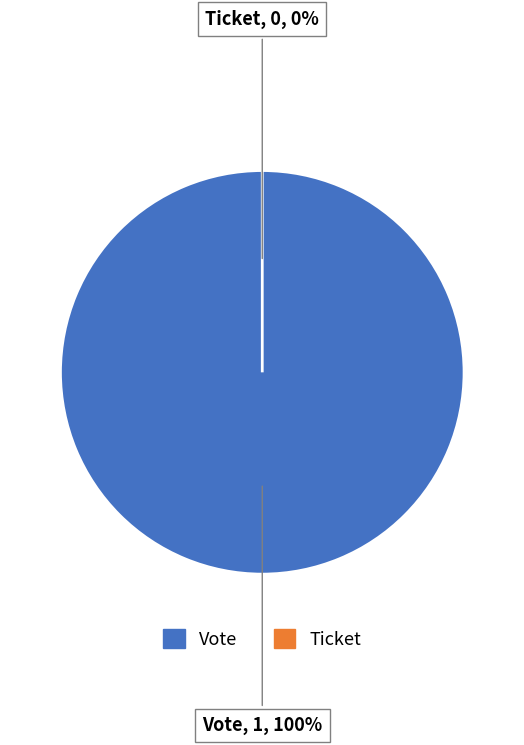

What is the largest slice in the pie chart?

Vote